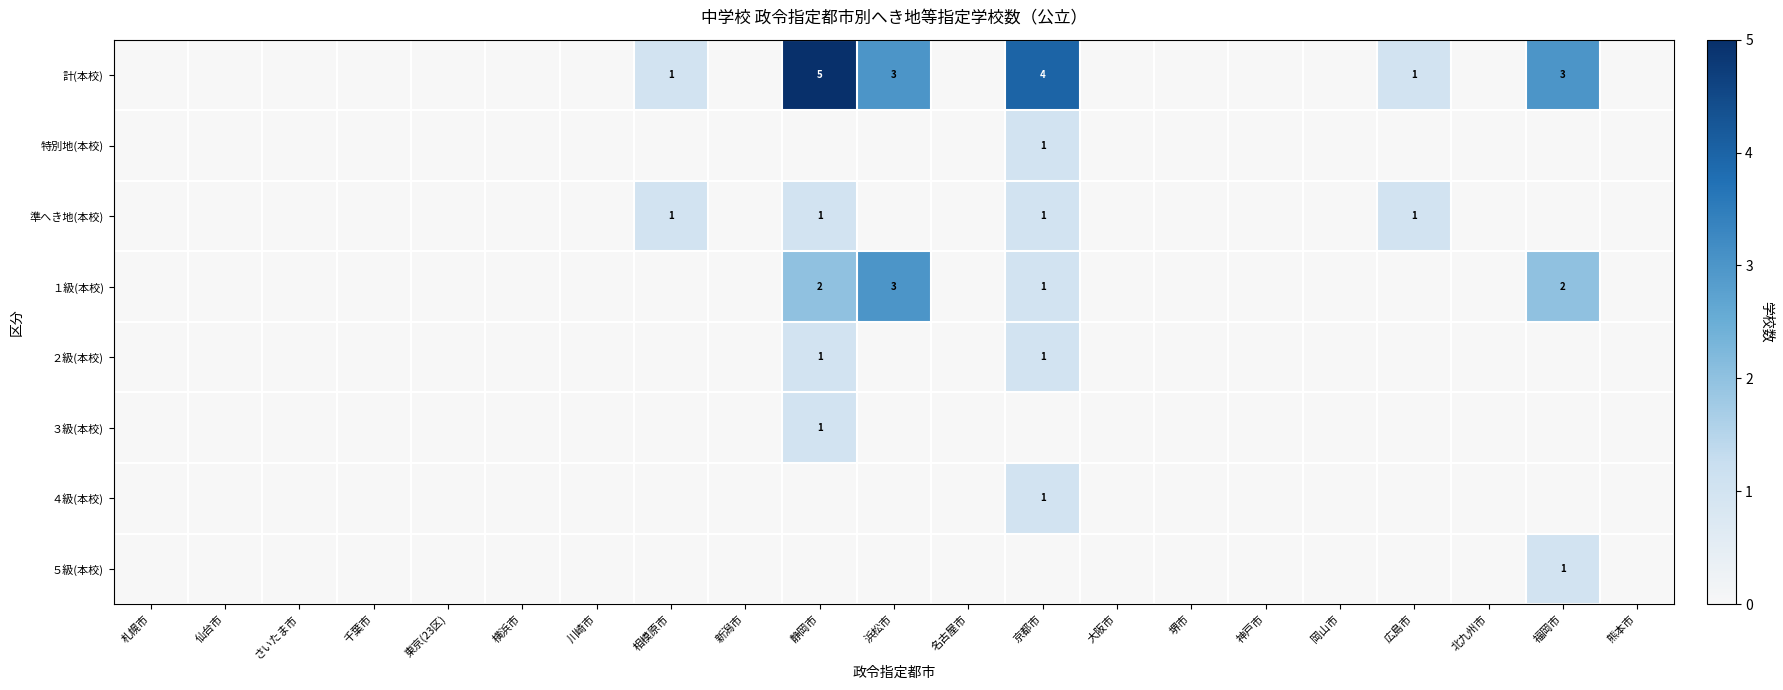

True or false: １級(本校) has a value of 0 at 東京(23区).

True